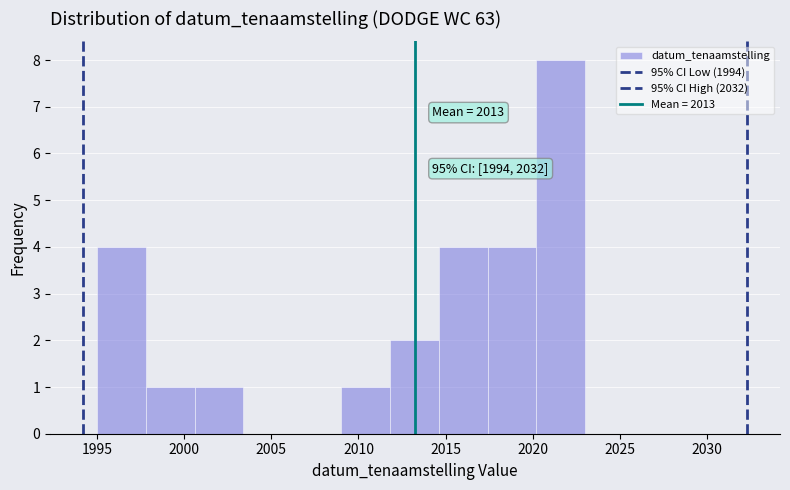

Over which range of the x-axis is the bar tallest?

2020.2 to 2023.0